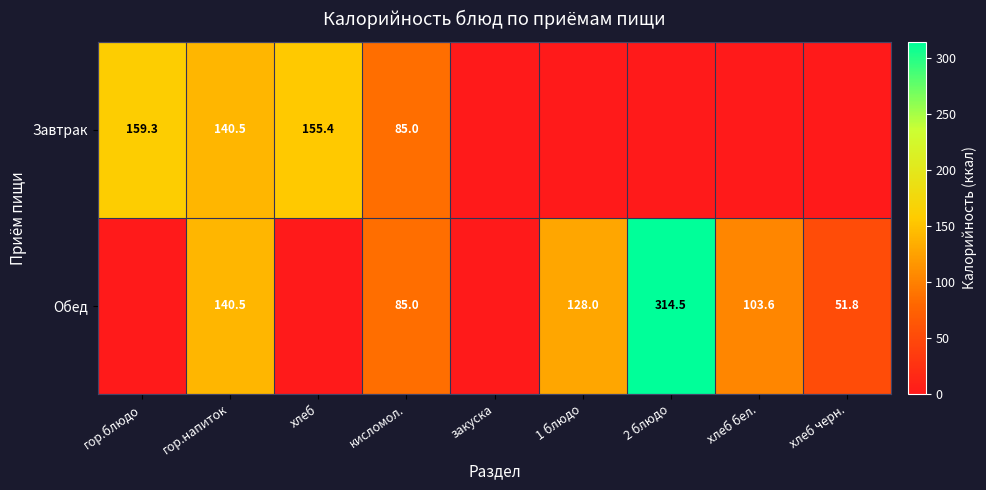

What is the sum of the Обед values at 1 блюдо and кисломол.?

213.0